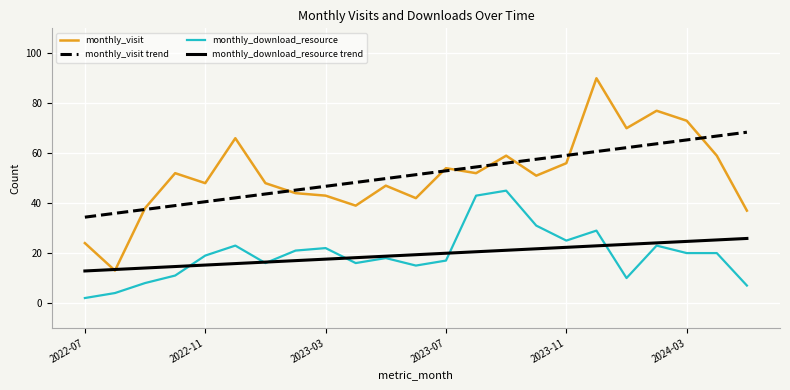

What is the greatest value displayed?

90.0